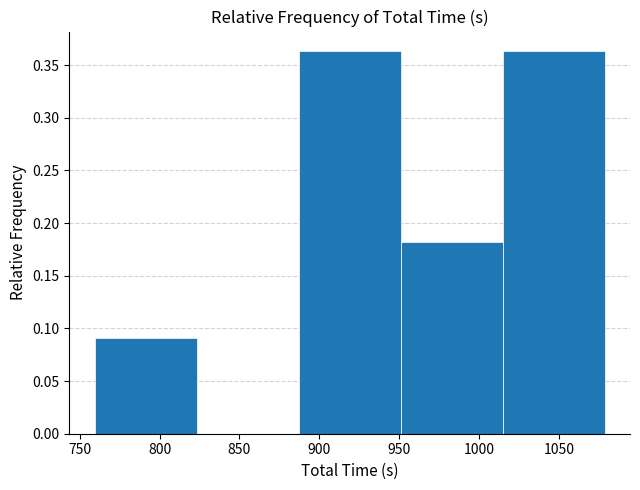

How tall is the bar that spans 885 to 950 on the x-axis? Neither the bar edges nor the heights are printed on the chart, so give them approximately, as read against the axes.

0.365